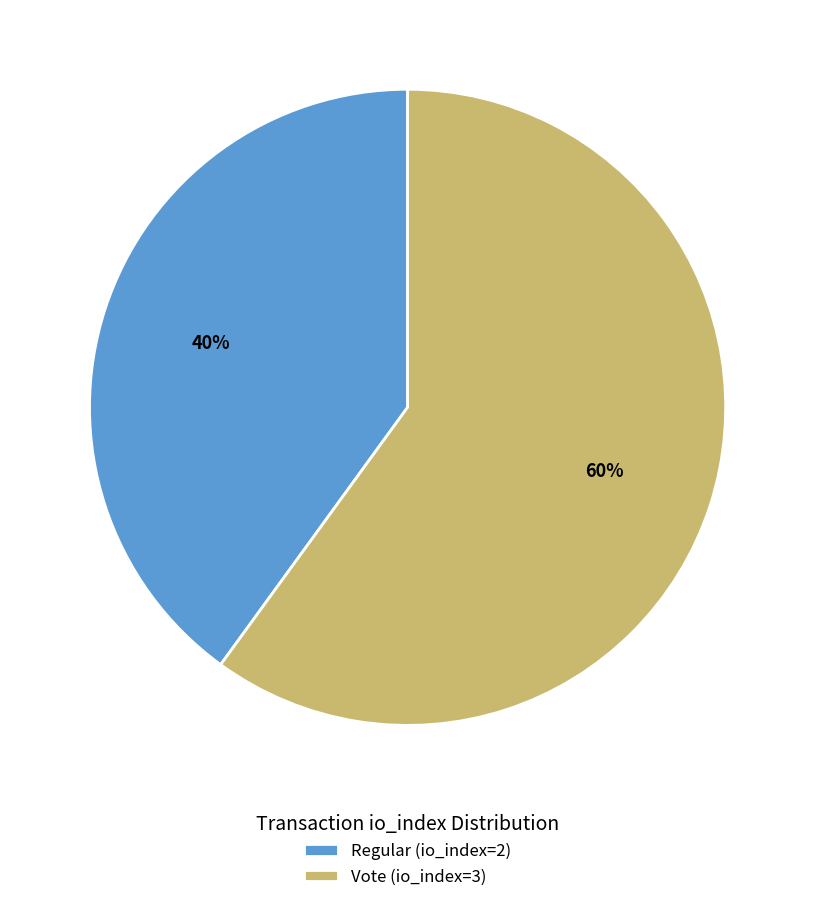

Does any single category account for the majority?

Yes